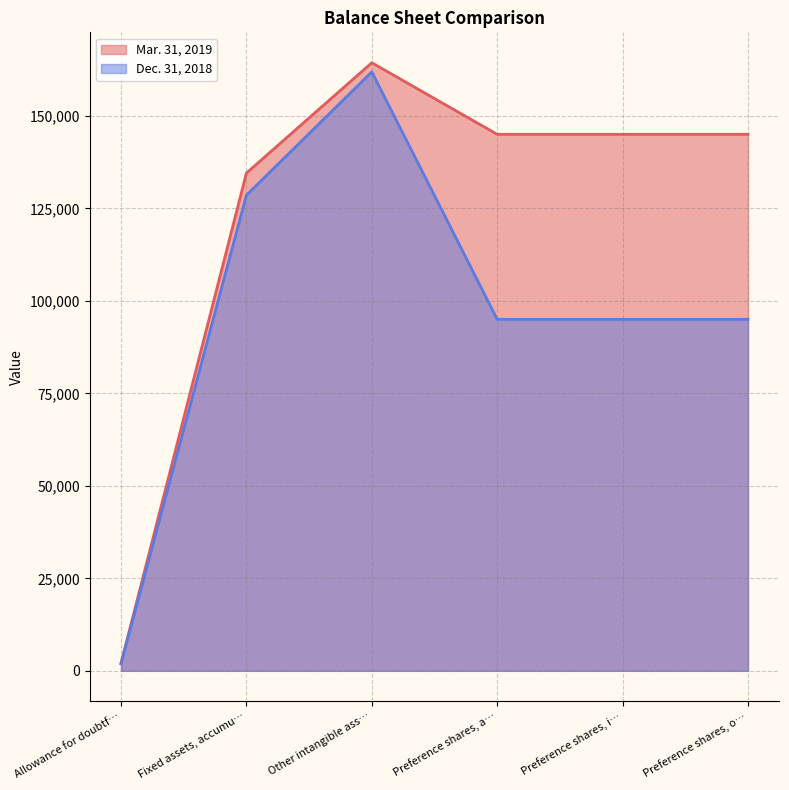

True or false: Dec. 31, 2018 and Mar. 31, 2019 intersect in this chart.

False